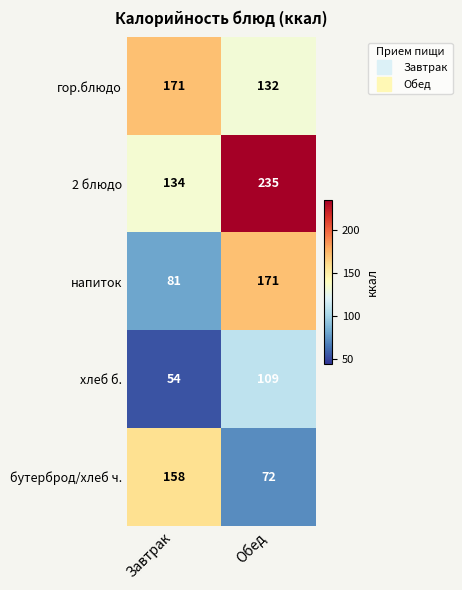

What is the difference between the бутерброд/хлеб ч. values at Обед and Завтрак?

86